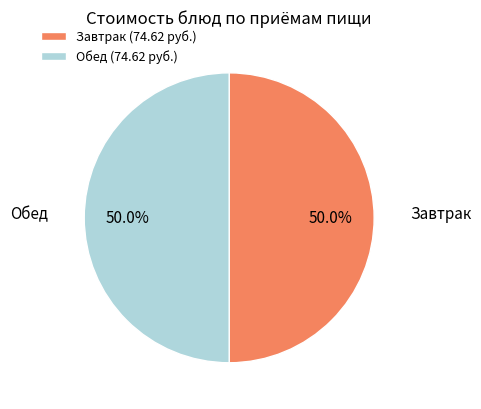

Do Завтрак and Обед together represent more than half of the pie?

Yes